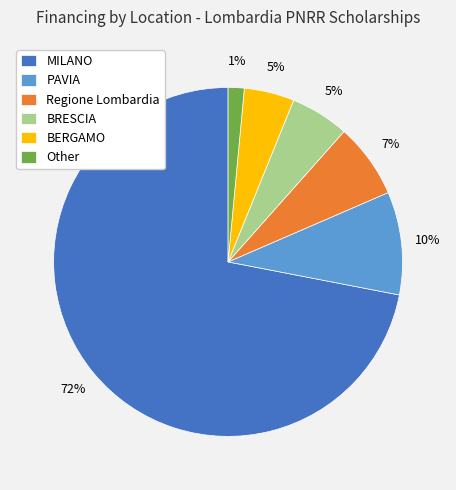

To the nearest percent, what is the difference between the MILANO and BERGAMO slice percentages?

67%